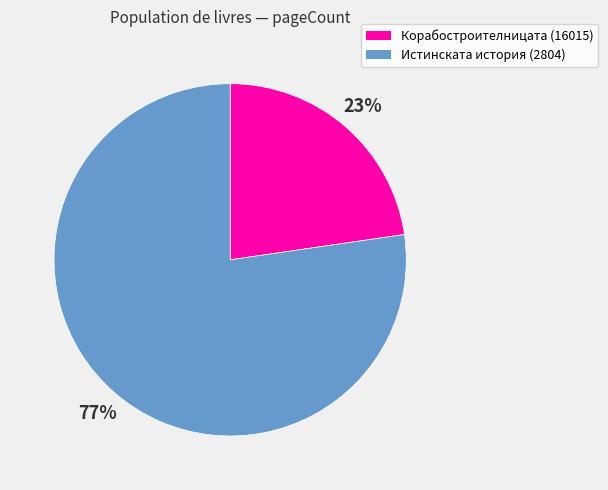

Approximately how many times larger is the value at Корабостроителницата (16015) compared to Истинската история (2804)?

0.3